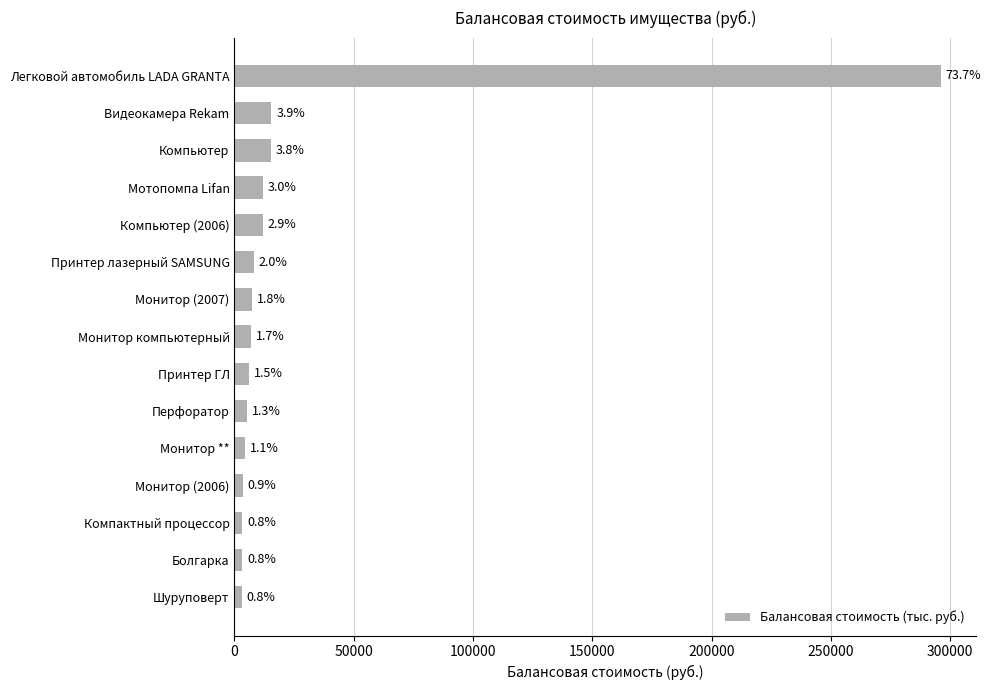

Are the bars grouped side by side (vs. stacked)?

No